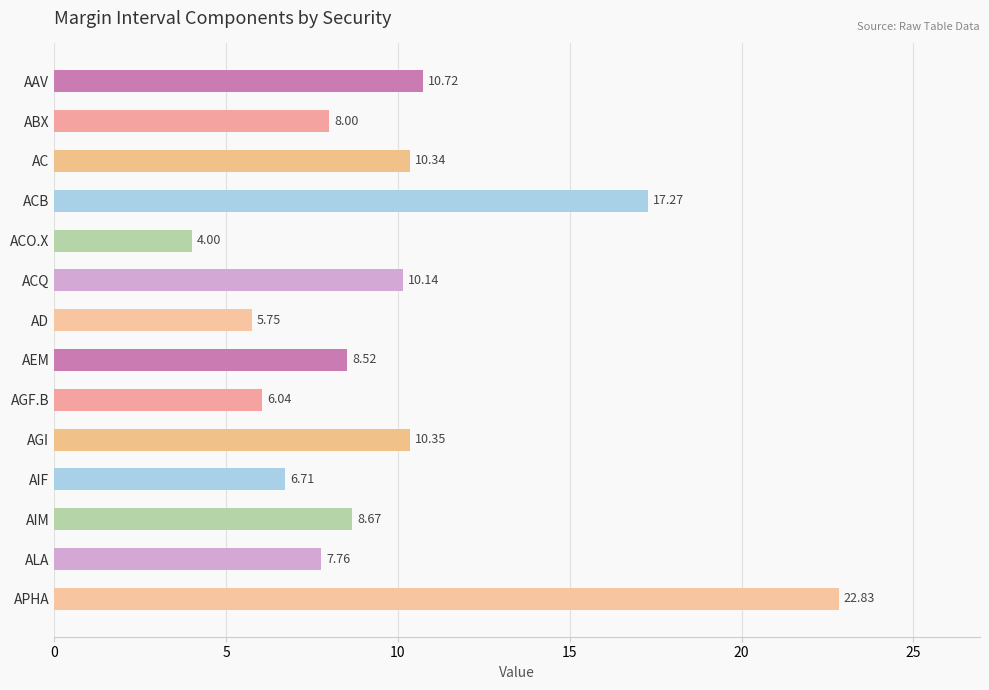

At which category does the chart reach its peak across all series?

APHA